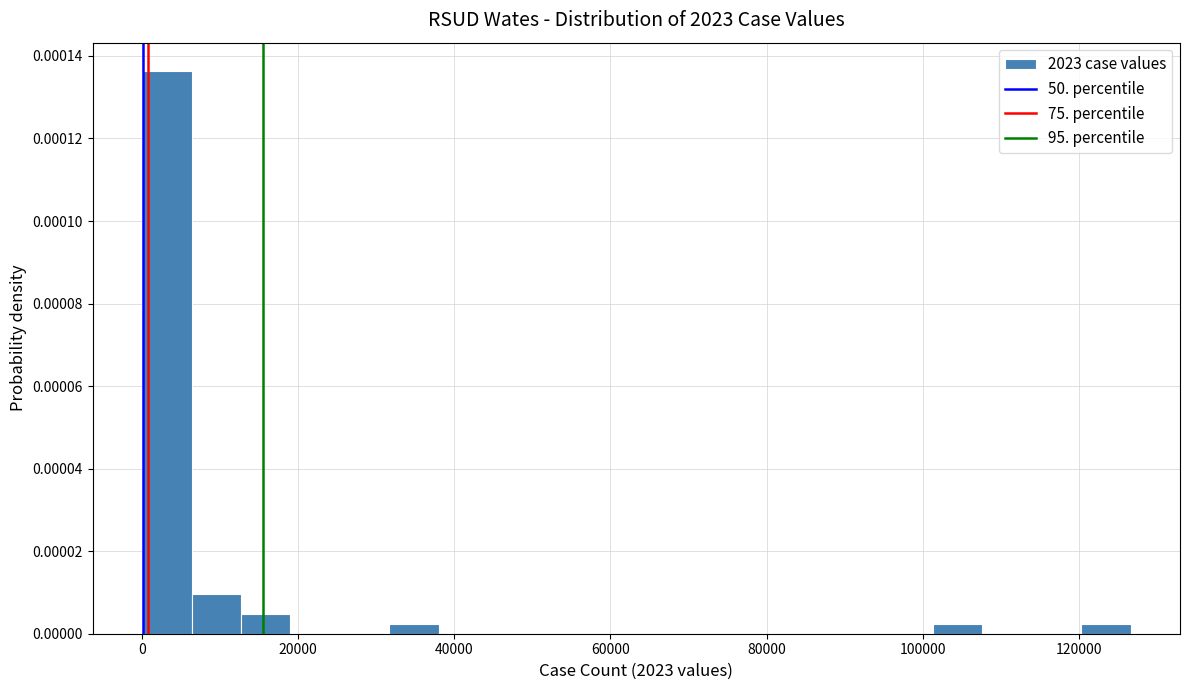

Read against the x-axis, roughly where is the centre of the tallest bar?

4000